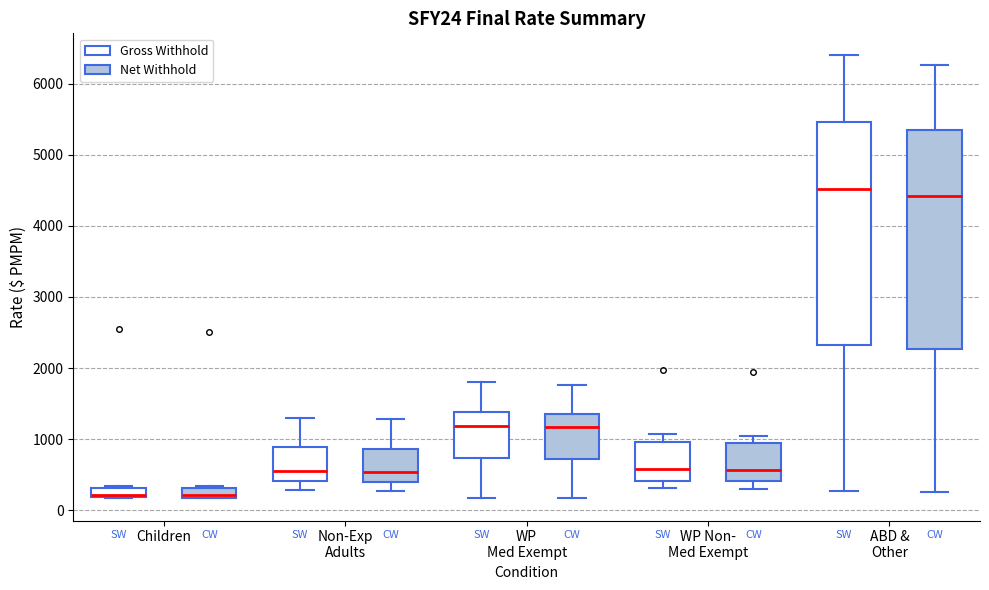

Where does the upper whisker of the box for ABD & Other (Gross Withhold) end on the y-axis? The values are not printed on the chart, so give them approximately, as read against the axis.

6400